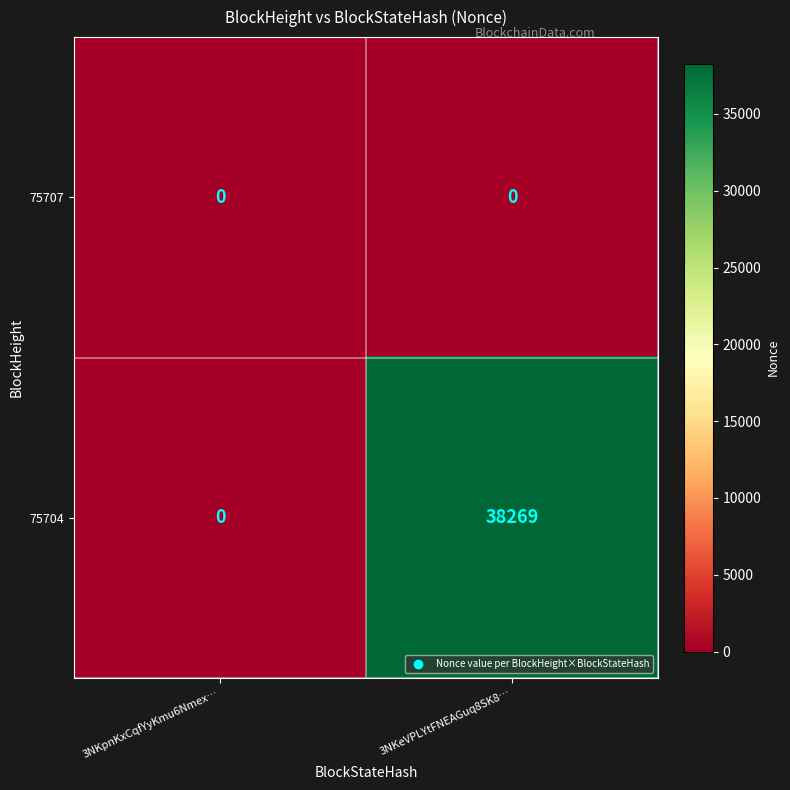

Which series has the largest total across all categories?

75704